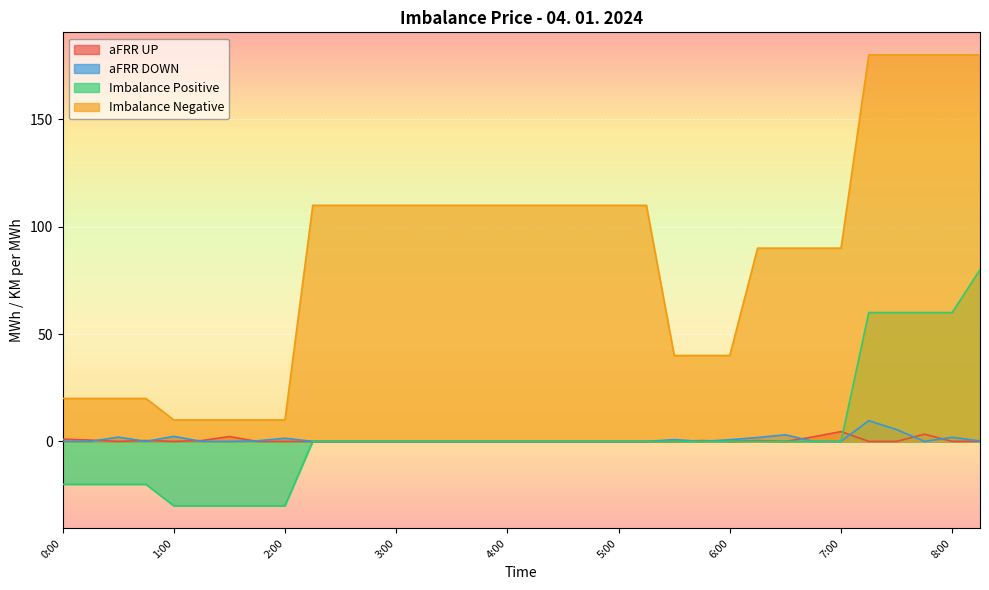

True or false: Imbalance Negative has more than 0 points higher than both neighbors.

False